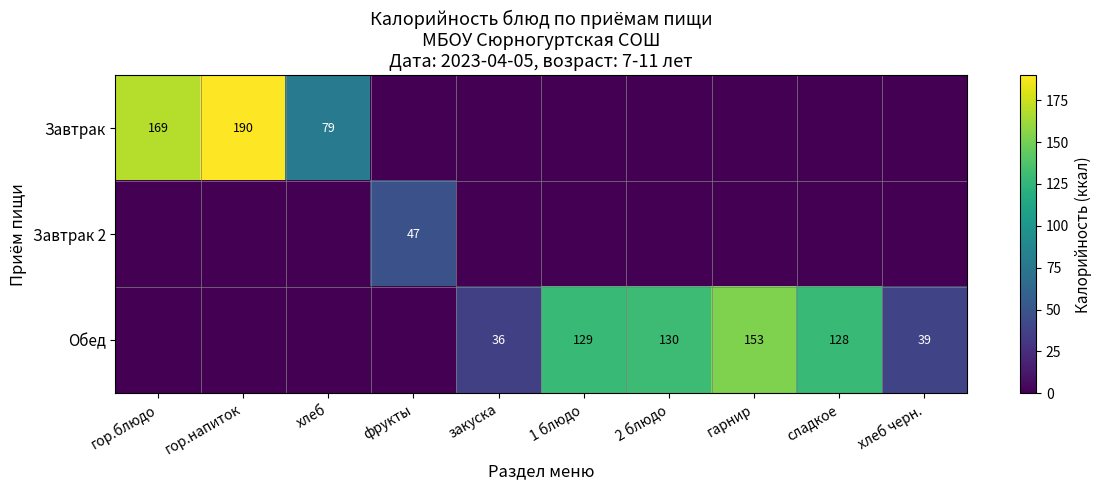

What is the difference between the Завтрак values at хлеб and гор.напиток?

111